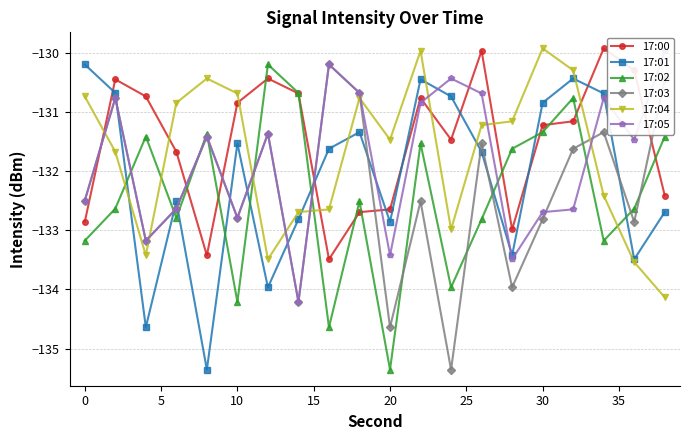

Which series ends up on top after the final intersection of 17:00 and 17:04?

17:00